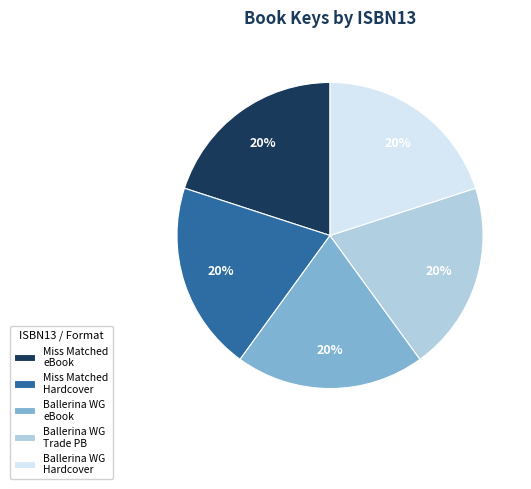

True or false: Ballerina WG eBook accounts for 11% of the total.

False